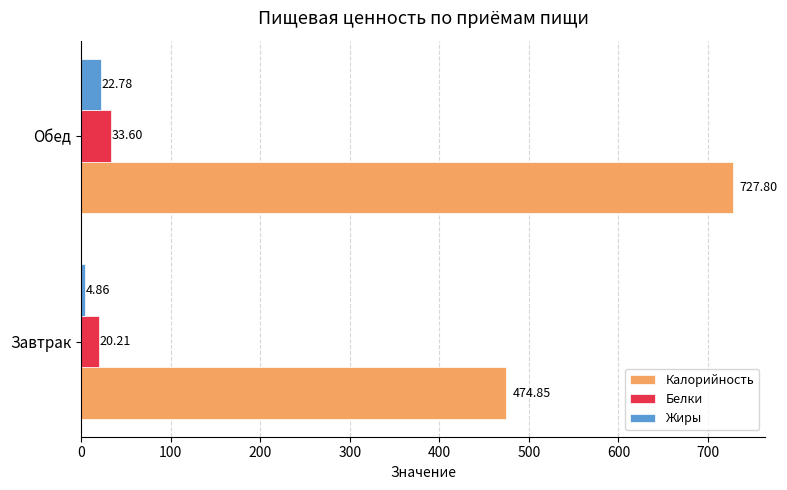

What are all the series names shown in the legend?

Калорийность, Белки, Жиры